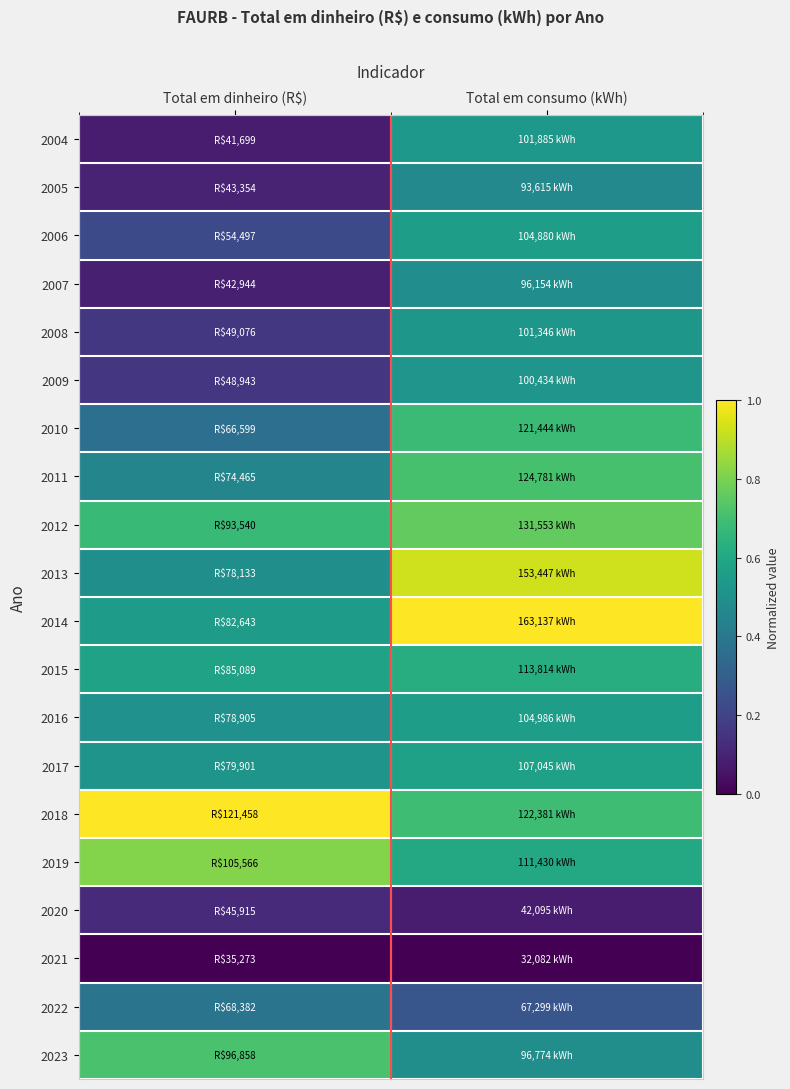

Reading right to left, list all the values displayed in this chart.

2004: Total em consumo (kWh)=0.5	Total em dinheiro (R$)=0.1
2005: Total em consumo (kWh)=0.5	Total em dinheiro (R$)=0.1
2006: Total em consumo (kWh)=0.6	Total em dinheiro (R$)=0.2
2007: Total em consumo (kWh)=0.5	Total em dinheiro (R$)=0.1
2008: Total em consumo (kWh)=0.5	Total em dinheiro (R$)=0.2
2009: Total em consumo (kWh)=0.5	Total em dinheiro (R$)=0.2
2010: Total em consumo (kWh)=0.7	Total em dinheiro (R$)=0.4
2011: Total em consumo (kWh)=0.7	Total em dinheiro (R$)=0.5
2012: Total em consumo (kWh)=0.8	Total em dinheiro (R$)=0.7
2013: Total em consumo (kWh)=0.9	Total em dinheiro (R$)=0.5
2014: Total em consumo (kWh)=1.0	Total em dinheiro (R$)=0.5
2015: Total em consumo (kWh)=0.6	Total em dinheiro (R$)=0.6
2016: Total em consumo (kWh)=0.6	Total em dinheiro (R$)=0.5
2017: Total em consumo (kWh)=0.6	Total em dinheiro (R$)=0.5
2018: Total em consumo (kWh)=0.7	Total em dinheiro (R$)=1.0
2019: Total em consumo (kWh)=0.6	Total em dinheiro (R$)=0.8
2020: Total em consumo (kWh)=0.1	Total em dinheiro (R$)=0.1
2021: Total em consumo (kWh)=0.0	Total em dinheiro (R$)=0.0
2022: Total em consumo (kWh)=0.3	Total em dinheiro (R$)=0.4
2023: Total em consumo (kWh)=0.5	Total em dinheiro (R$)=0.7